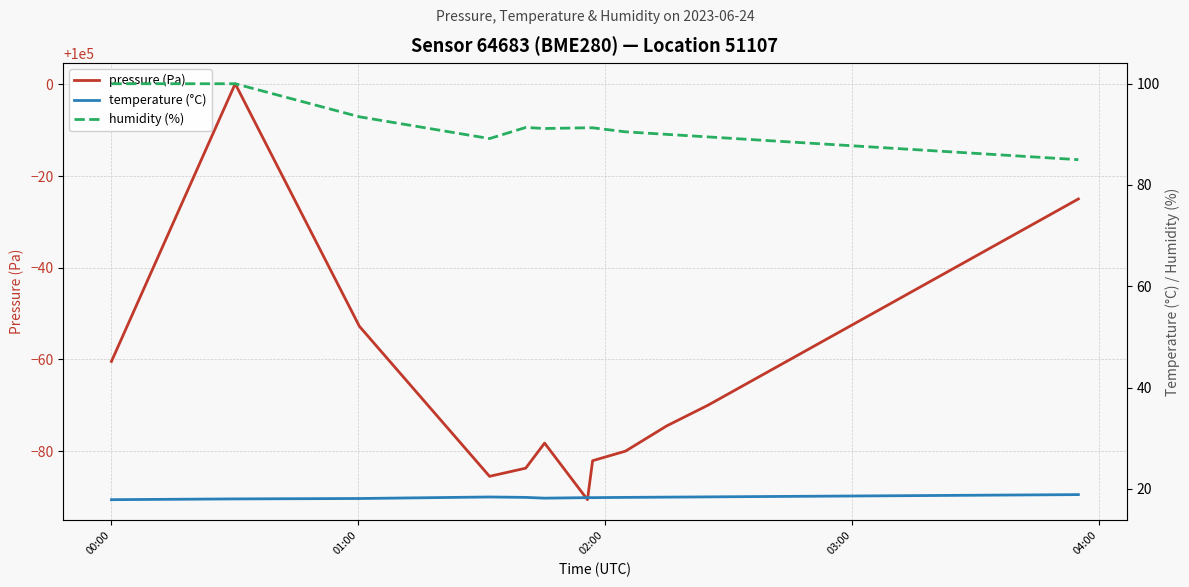

What is the highest value of the pressure (Pa) series?

100000.1